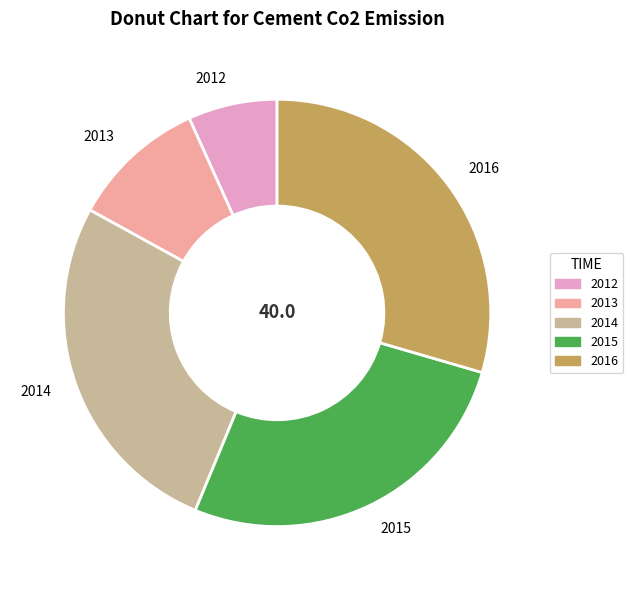

Which slice is the largest?

2016